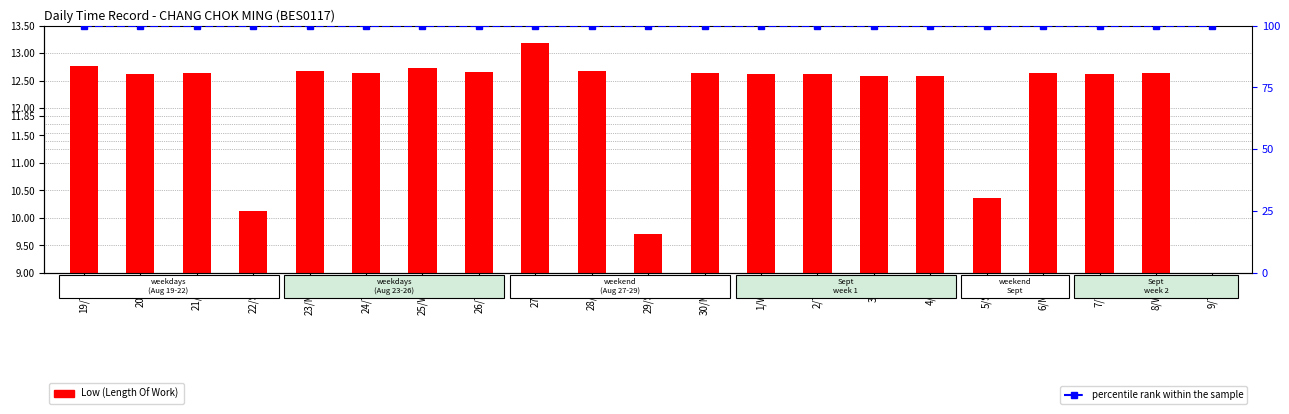

At which category does the chart reach its peak across all series?

19/Thu